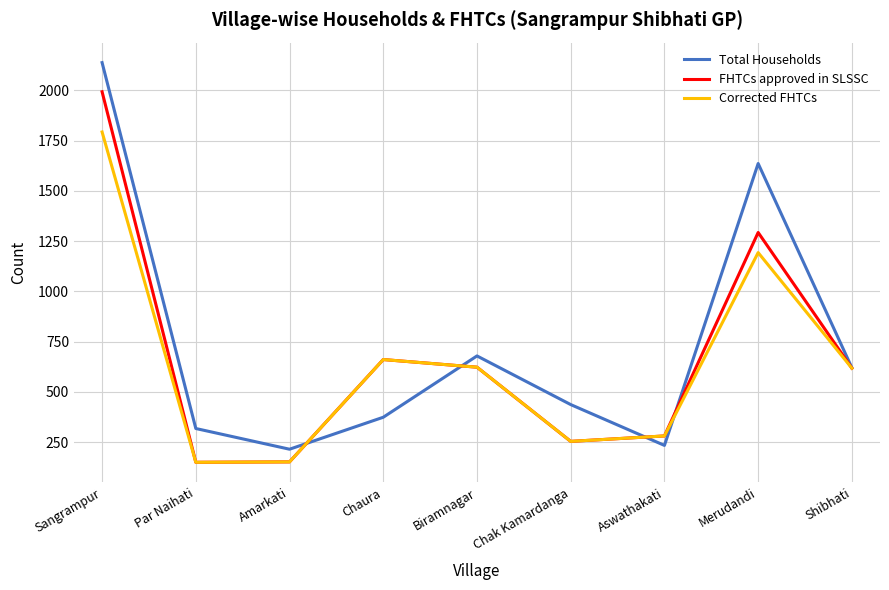

List the series in order of their peak value, highest first.

Total Households, FHTCs approved in SLSSC, Corrected FHTCs